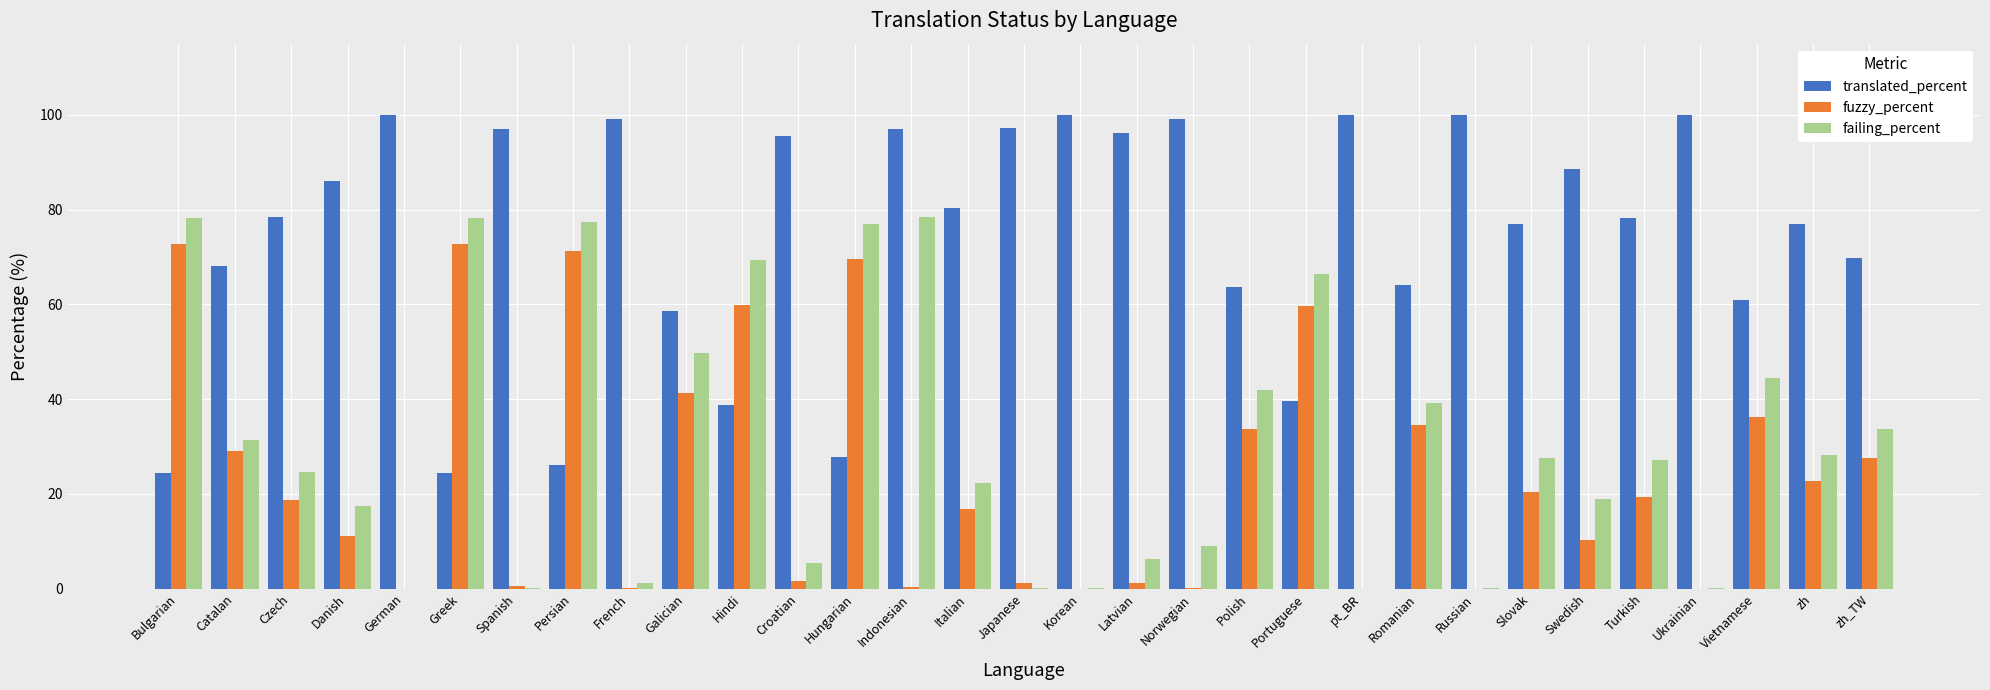

Which series has the largest total across all categories?

translated_percent